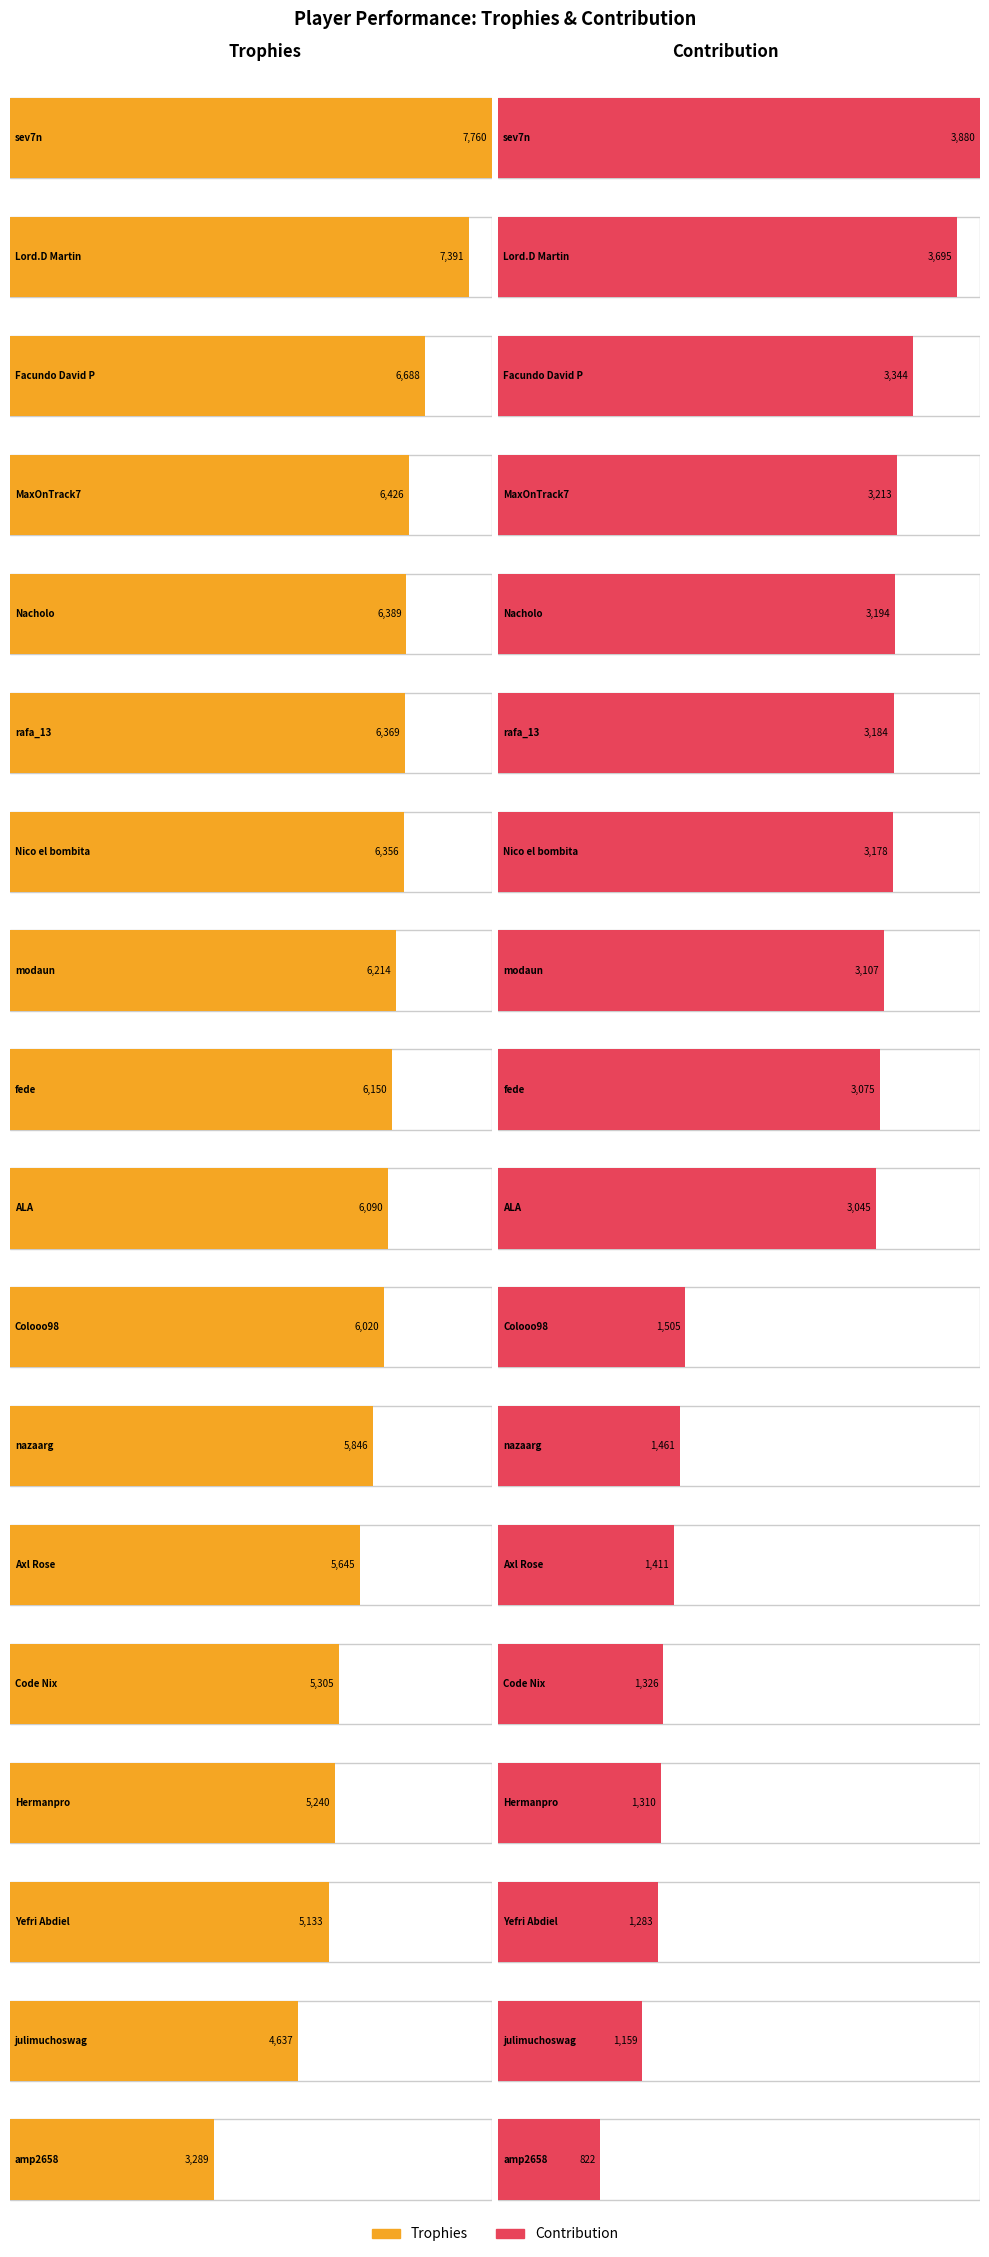

What is the sum of the Trophies values at nazaarg and MaxOnTrack7?

12272